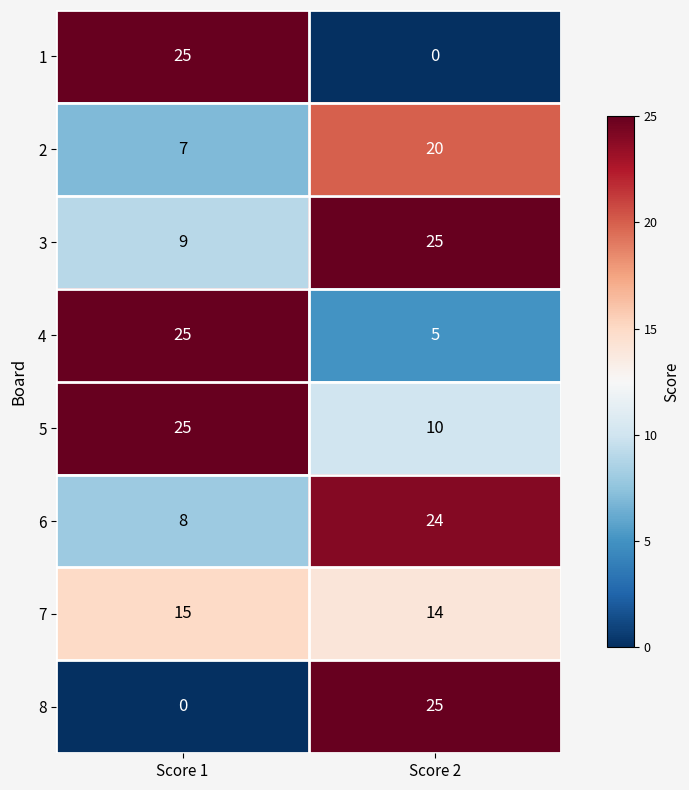

What is the difference between the highest and lowest values at Score 1?

25